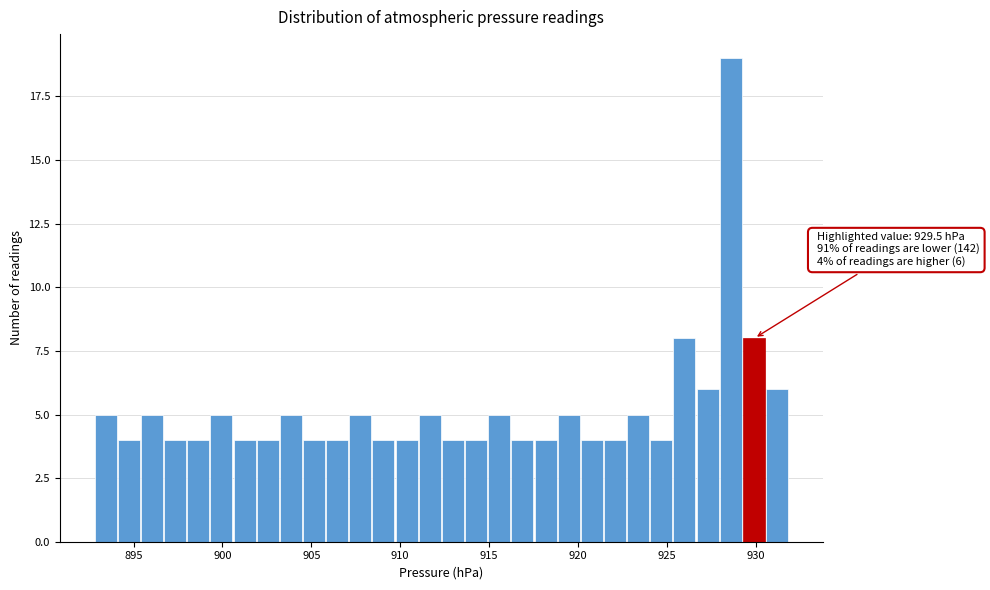

Read against the x-axis, roughly where is the centre of the tallest bar?

928.5